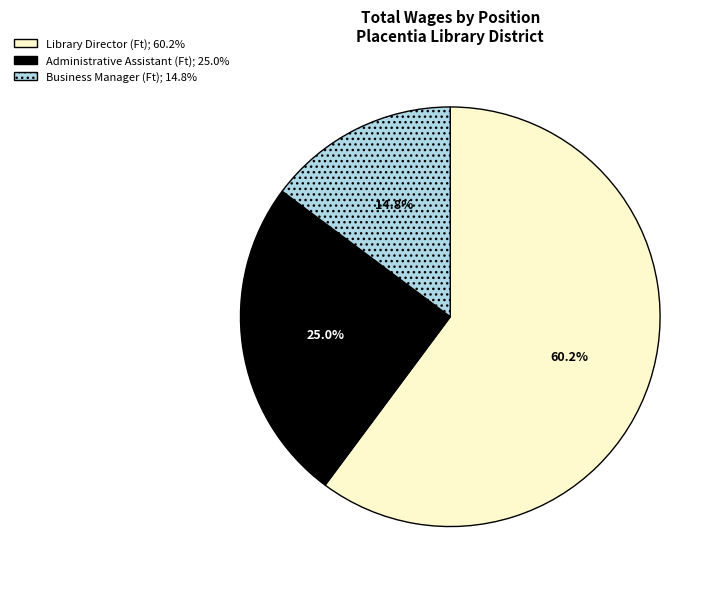

Which has a higher value, Library Director (Ft); 60.2% or Business Manager (Ft); 14.8%?

Library Director (Ft); 60.2%